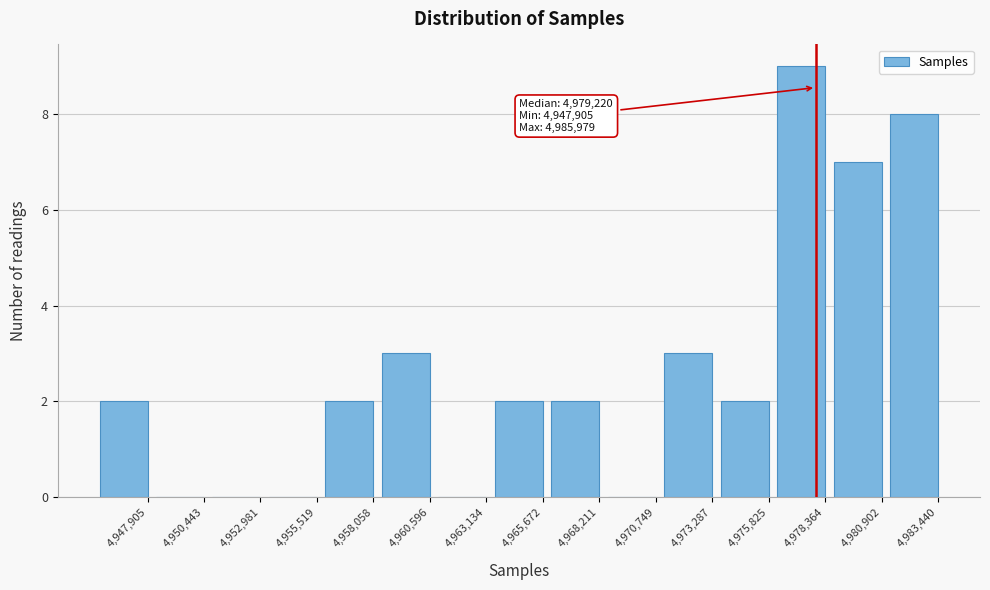

Reading right to left, extract all data points from this chart.

4,983,440=8	4,980,902=7	4,978,364=9	4,975,825=2	4,973,287=3	4,970,749=0	4,968,211=2	4,965,672=2	4,963,134=0	4,960,596=3	4,958,058=2	4,955,519=0	4,952,981=0	4,950,443=0	4,947,905=2